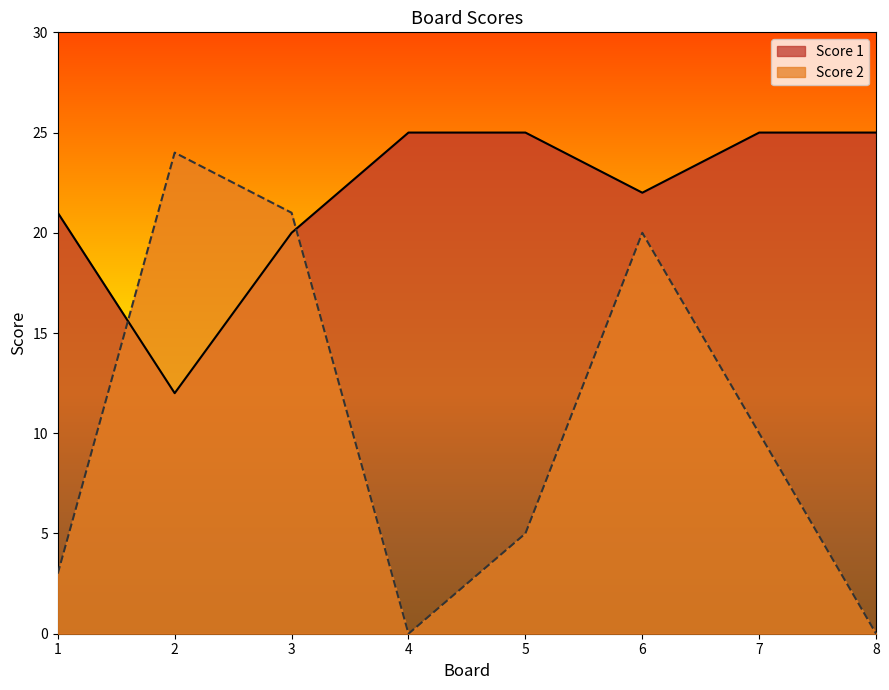

How many values in the Score 2 series exceed 10?

3